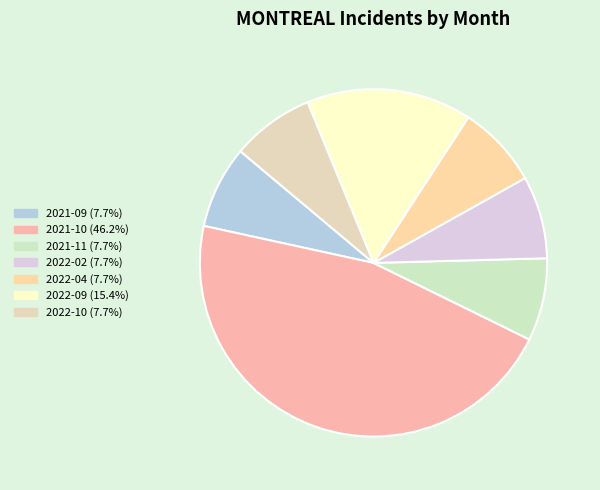

Is 2021-10 the majority of the pie?

No